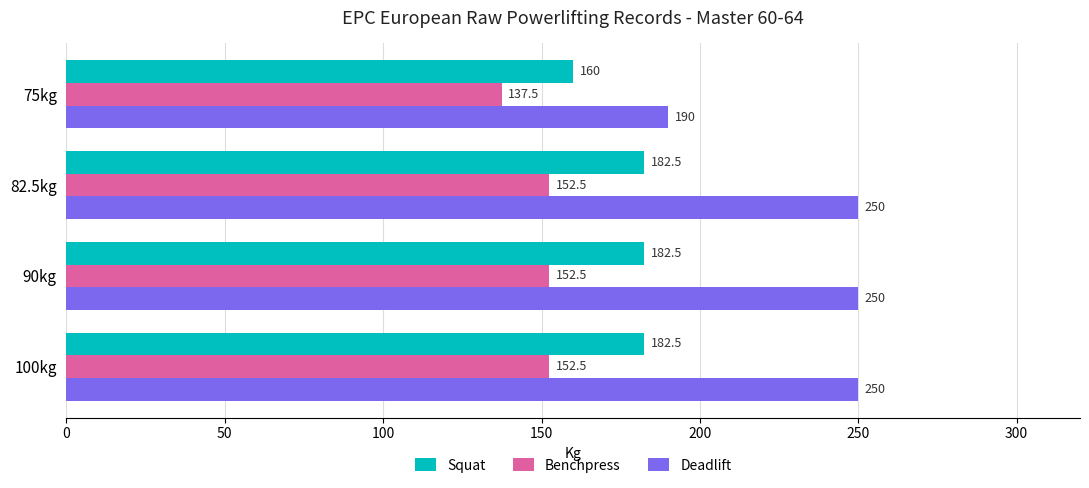

What is the average value of the Deadlift series?

235.0